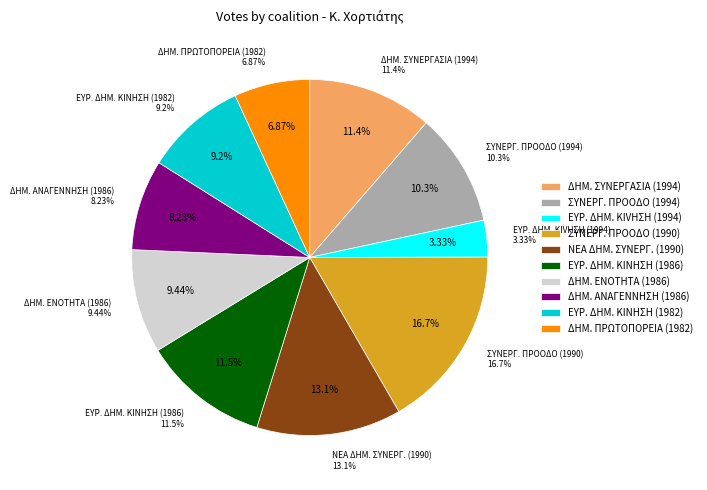

Do ΔΗΜΟΚΡΑΤΙΚΗ ΠΡΩΤΟΠΟΡΕΙΑ ΧΟΡΤΙΑΤΗ (1982) and ΔΗΜΟΚΡΑΤΙΚΗ ΑΝΑΓΕΝΝΗΣΗ ΧΟΡΤΙΑΤΗ (1986) together represent more than half of the pie?

No